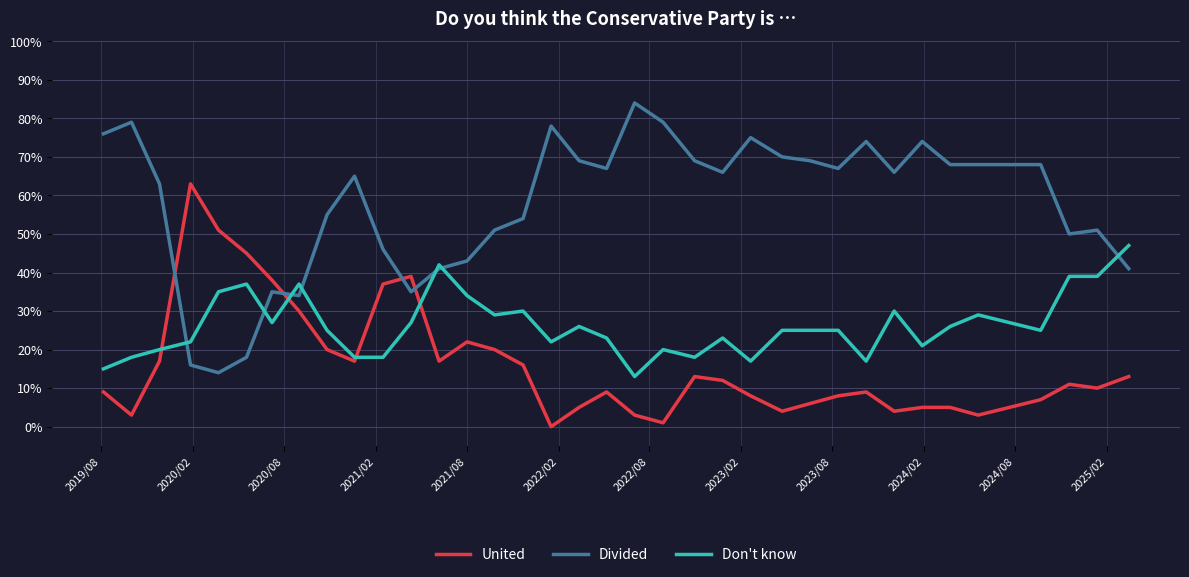

What are all the series names shown in the legend?

United, Divided, Don't know